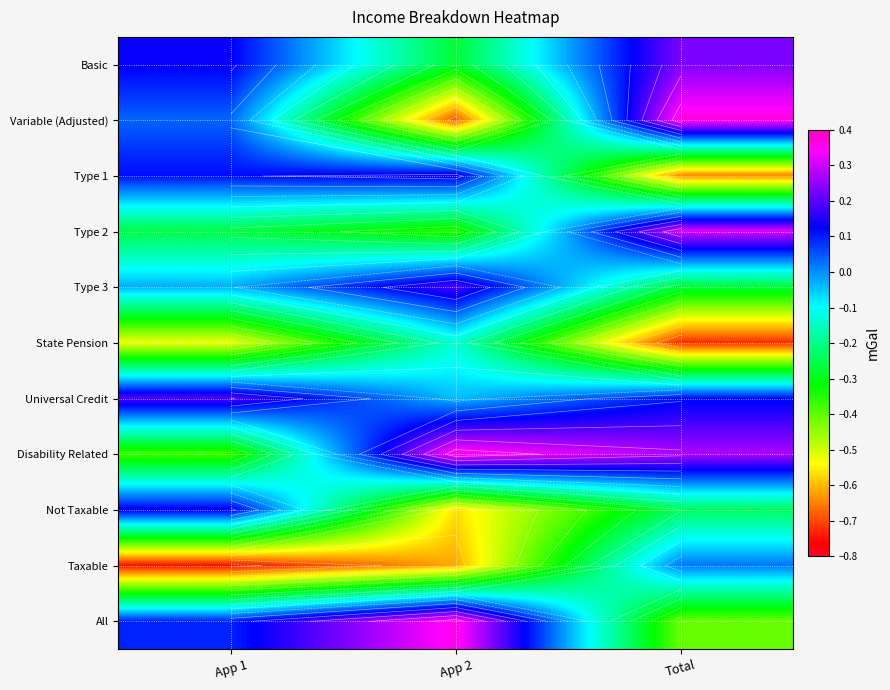

True or false: Disability Related has a value of 0.4 at App 2.

True